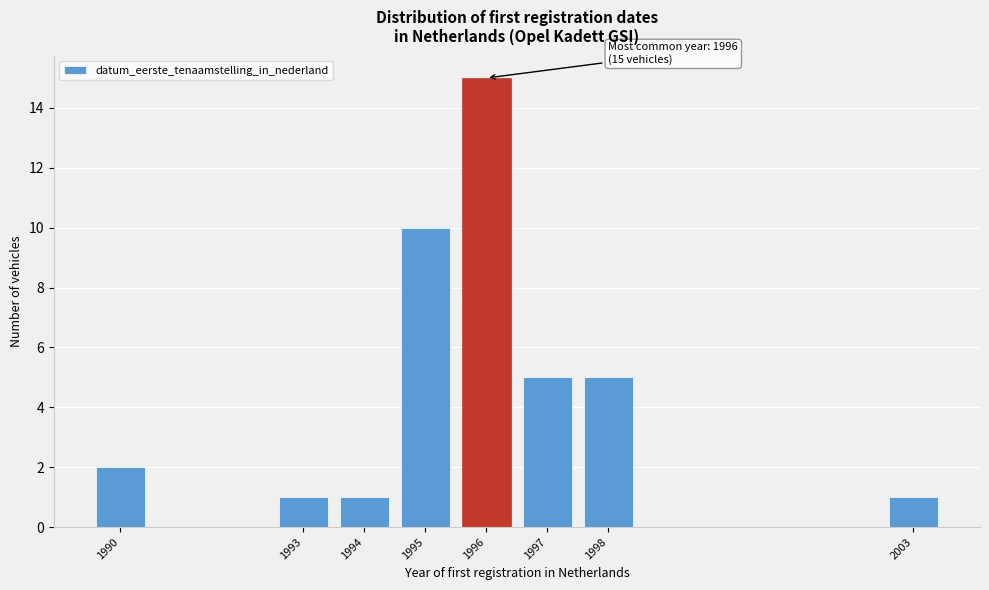

Reading left to right, what are all the values shown in this chart?

2	1	1	10	15	5	5	1